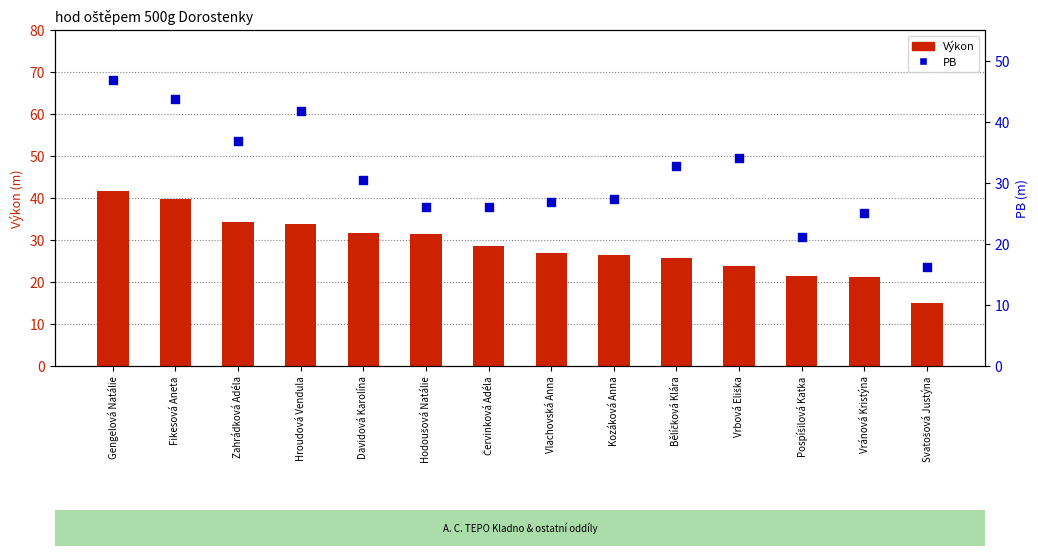

Is the value of Výkon at Fikesová Aneta greater than the value of PB at Pospíšilová Katka?

Yes